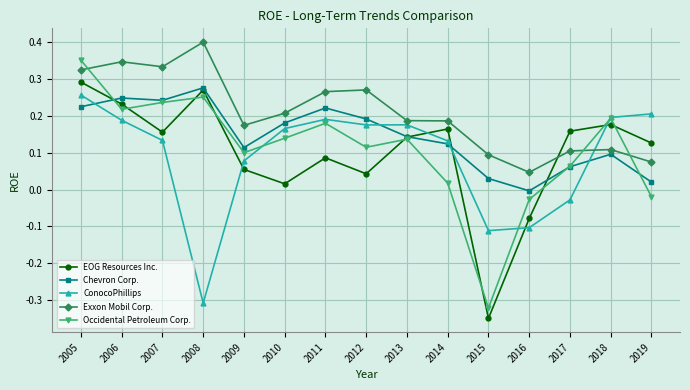

The ConocoPhillips series shows -0.0 at 2017. True or false?

True